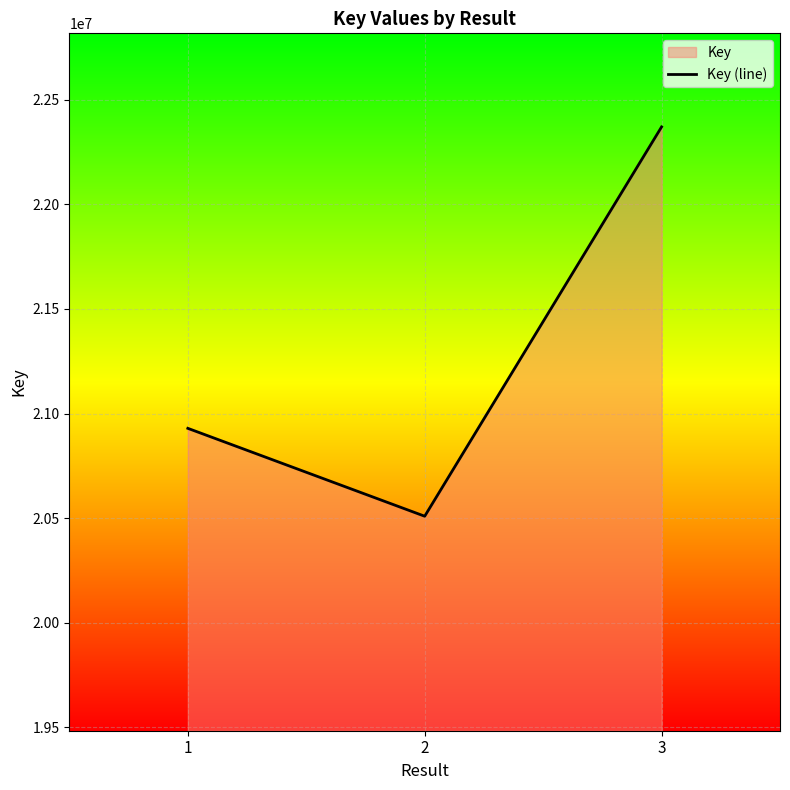

How many lines are shown in the chart?

1